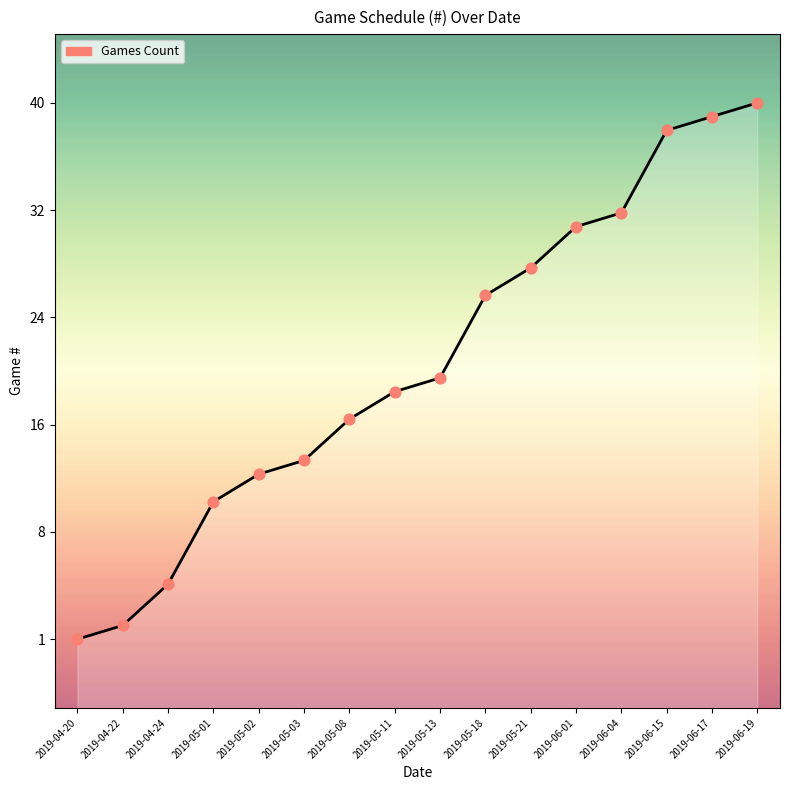

What is the change in value from 2019-05-21 to 2019-06-19?

+12